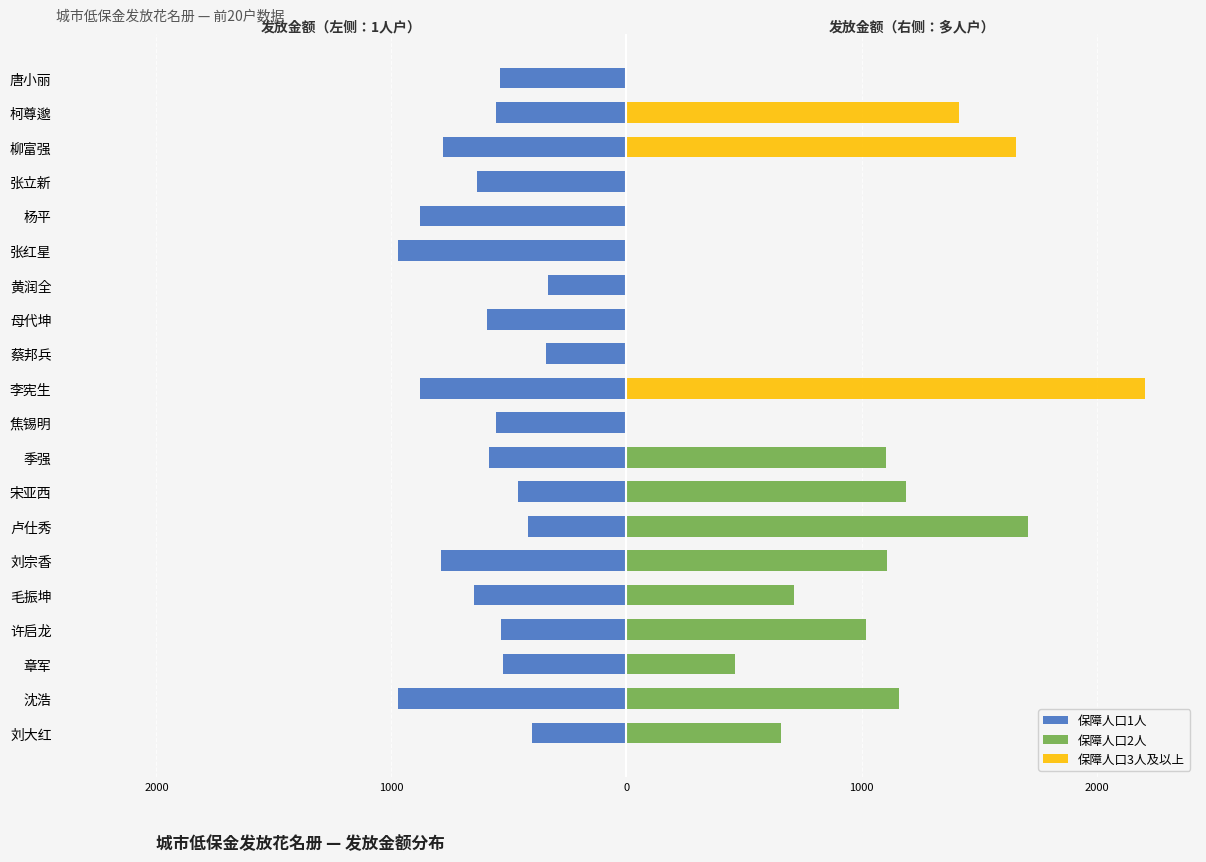

At which category is the sum across all series the highest?

李宪生